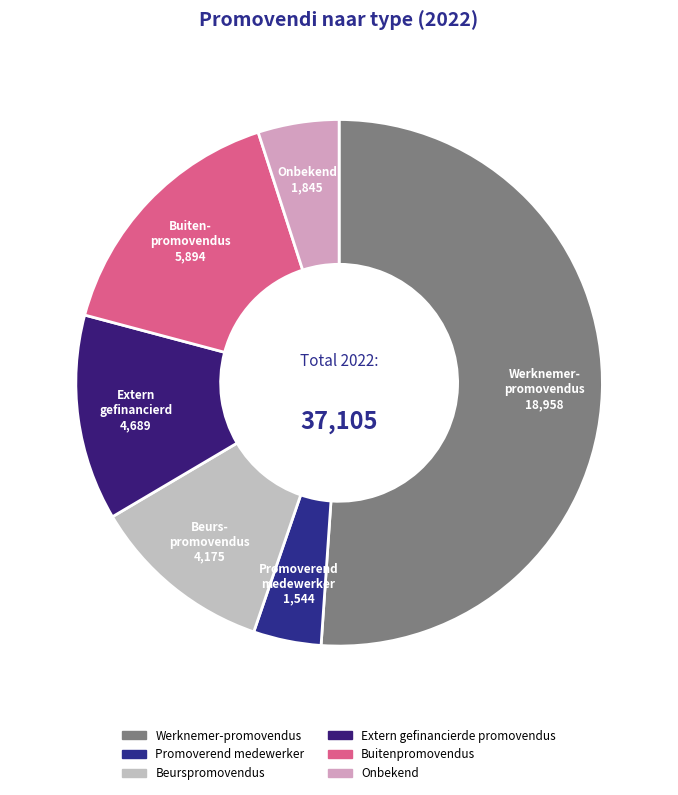

Which category has the biggest portion of the pie?

Werknemer-promovendus